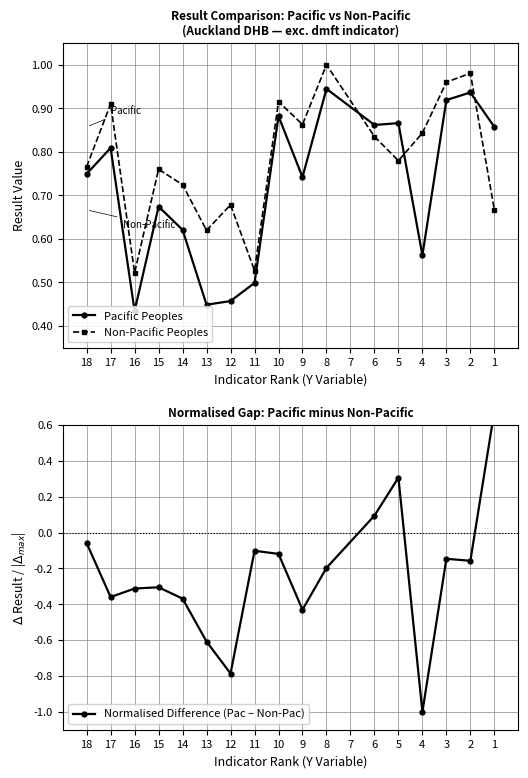

Between 15 and 12, which series saw the biggest shift?

Normalised Difference (Pac – Non-Pac)